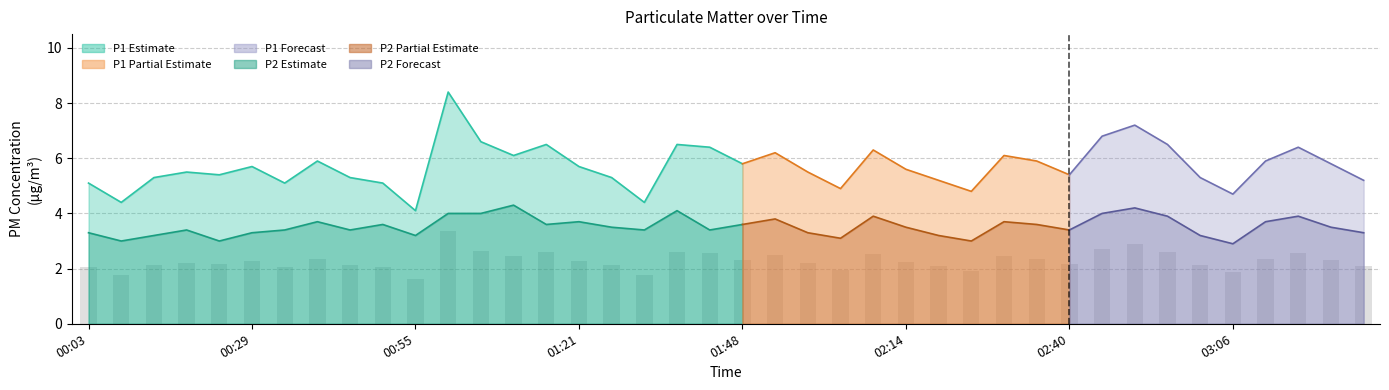

Reading left to right, what are all the values shown in this chart?

00:03=2.0	00:08=1.8	00:13=2.1	00:18=2.2	00:24=2.2	00:29=2.3	00:34=2.0	00:39=2.4	00:45=2.1	00:50=2.0	00:55=1.6	01:00=3.4	01:06=2.6	01:11=2.4	01:16=2.6	01:21=2.3	01:27=2.1	01:32=1.8	01:37=2.6	01:42=2.6	01:48=2.3	01:53=2.5	01:58=2.2	02:03=2.0	02:09=2.5	02:14=2.2	02:19=2.1	02:24=1.9	02:30=2.4	02:35=2.4	02:40=2.2	02:46=2.7	02:51=2.9	02:56=2.6	03:01=2.1	03:06=1.9	03:12=2.4	03:17=2.6	03:22=2.3	03:27=2.1